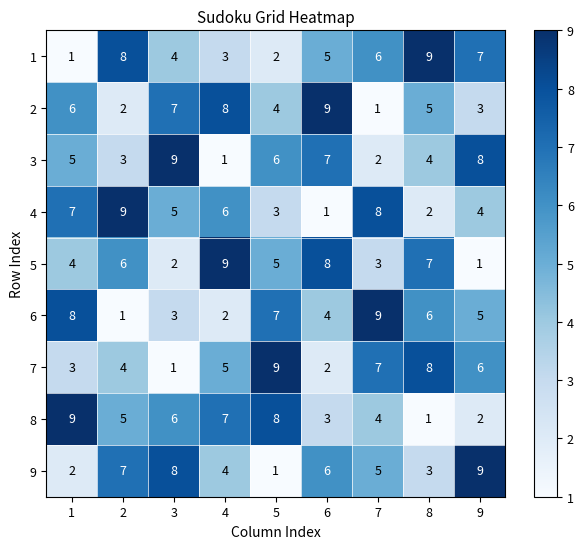

What is the difference between the second highest and minimum values in the 7 series?

7